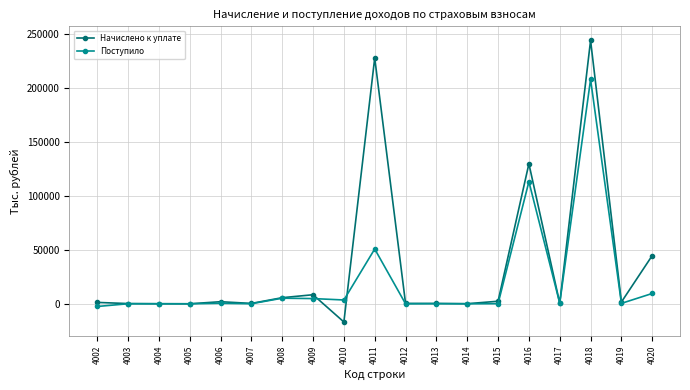

At which category does the chart reach its minimum across all series?

4010